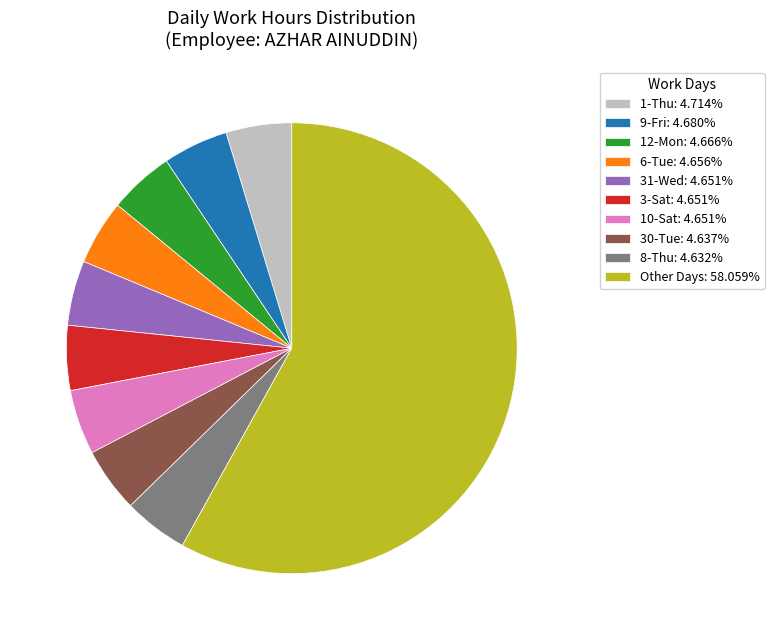

Do 31-Wed: 4.651% and 1-Thu: 4.714% together represent more than half of the pie?

No